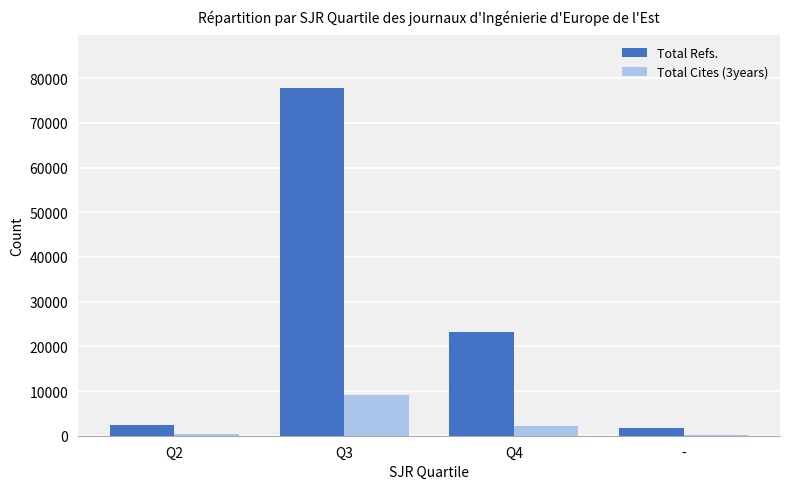

What is the approximate value of Total Cites (3years) at Q4, to the nearest 50?

2200